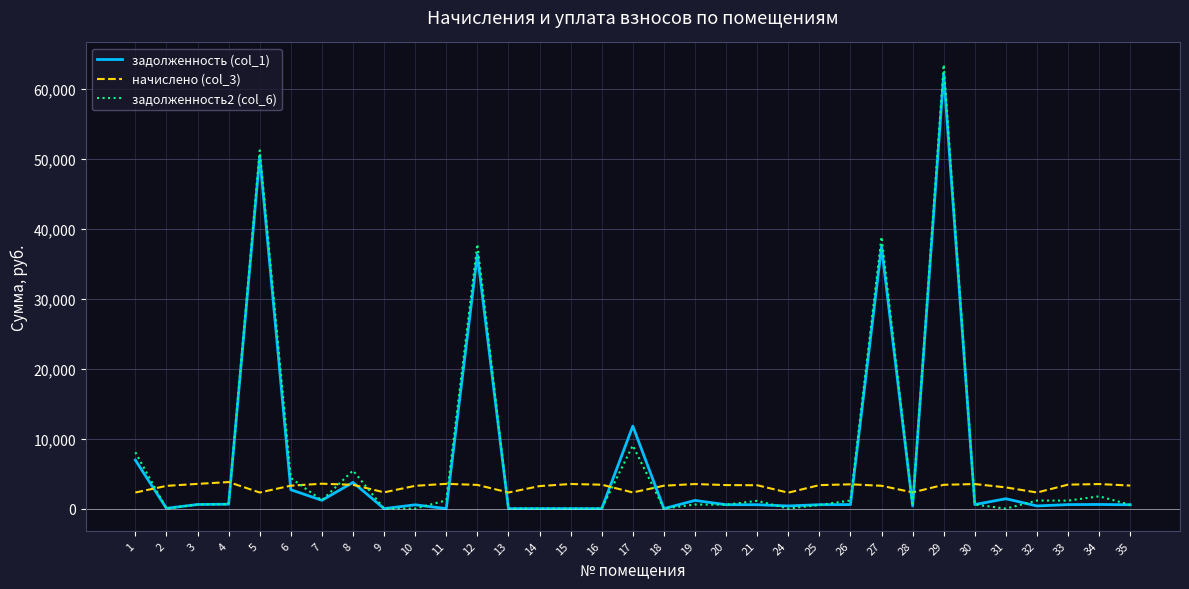

What is the maximum value shown in the chart?

63443.5